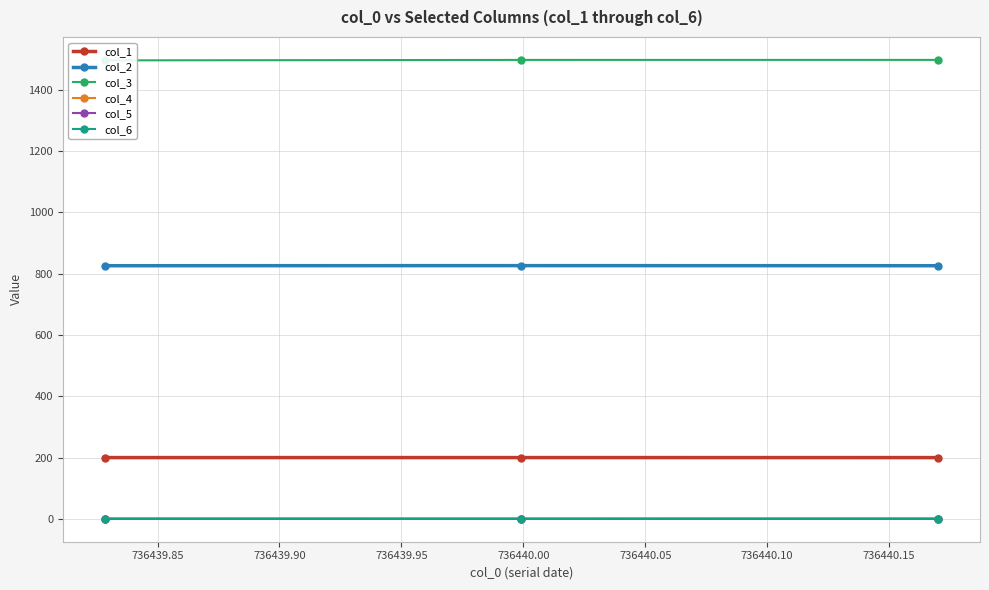

What is the minimum value for col_6?

0.6